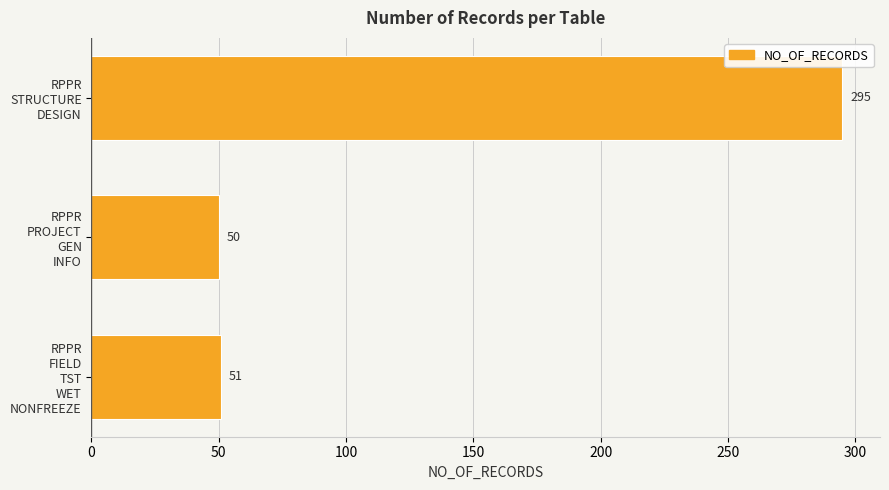

Reading bottom to top, extract all data points from this chart.

51	50	295